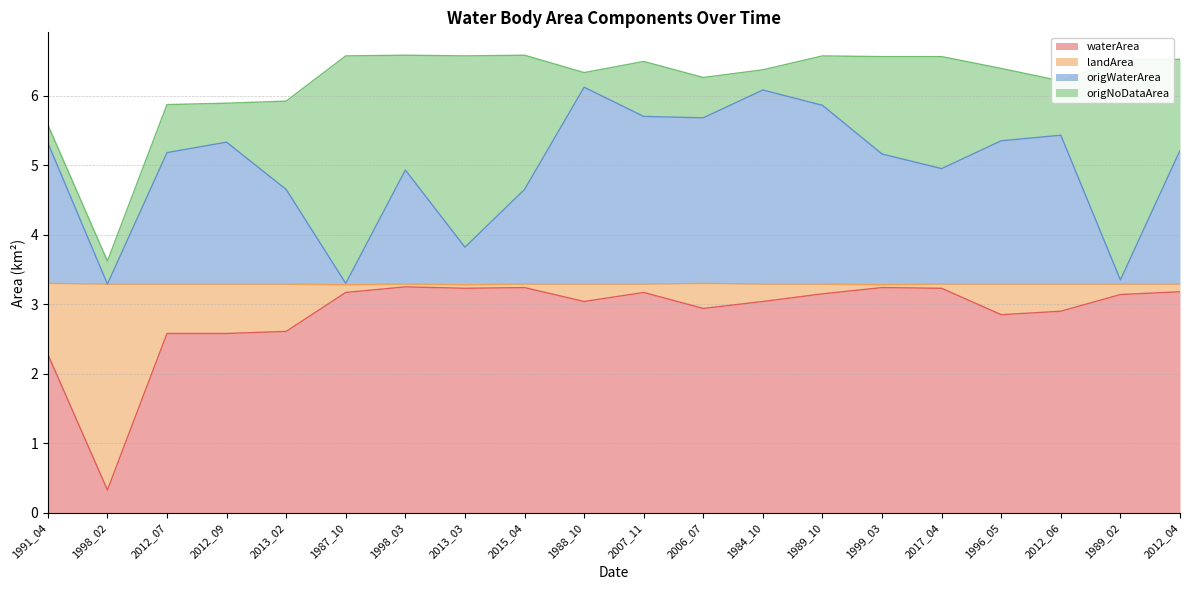

What is the total value across all series at 1998_02?

3.6